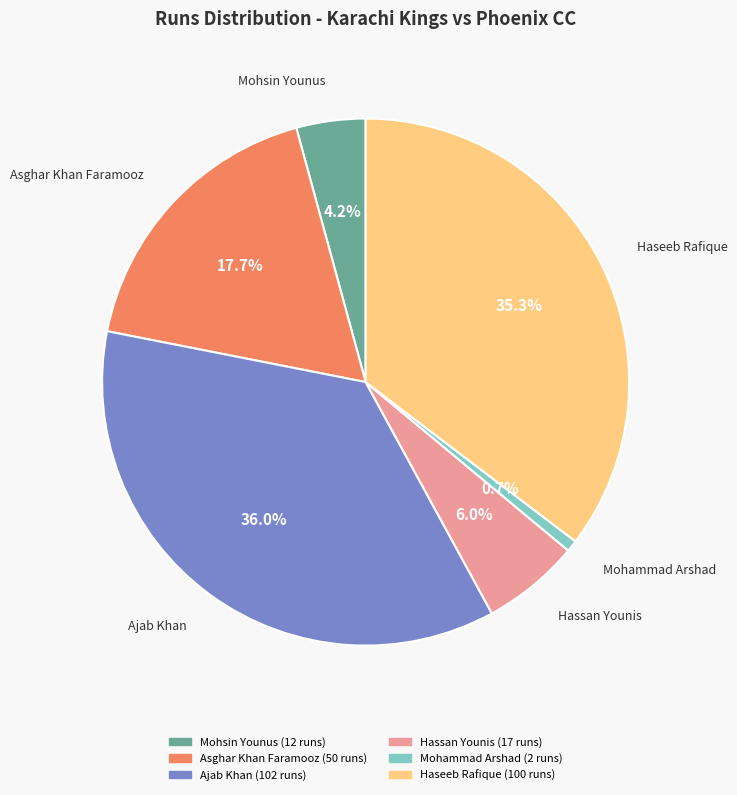

What percentage is NOT represented by Mohammad Arshad?

99.3%